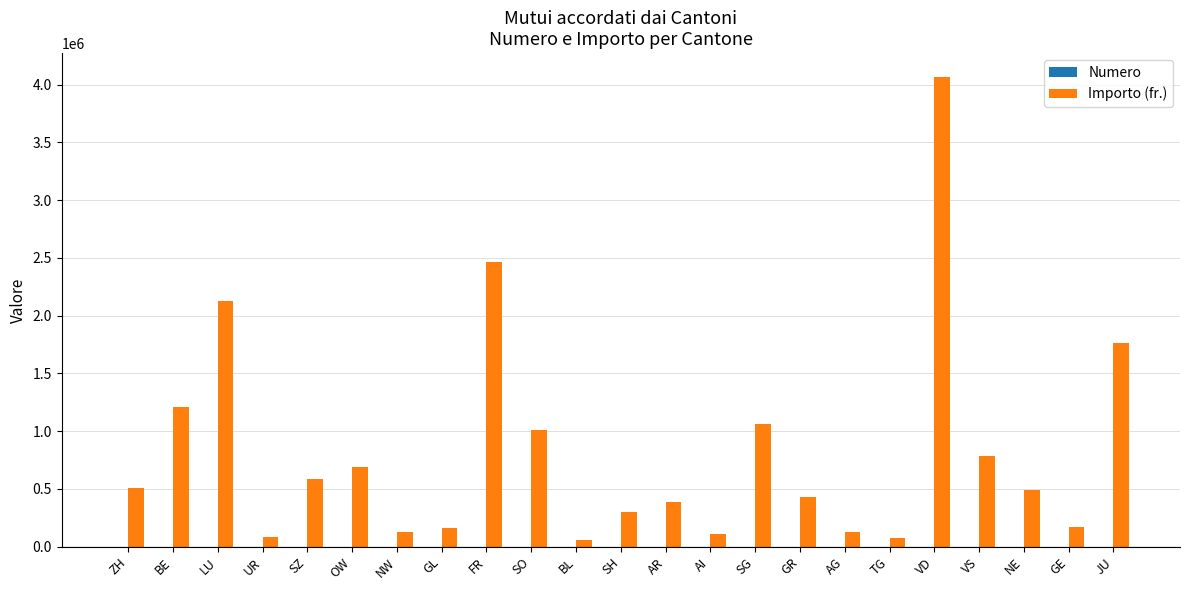

What is the sum of all Importo (fr.) values?

18806200